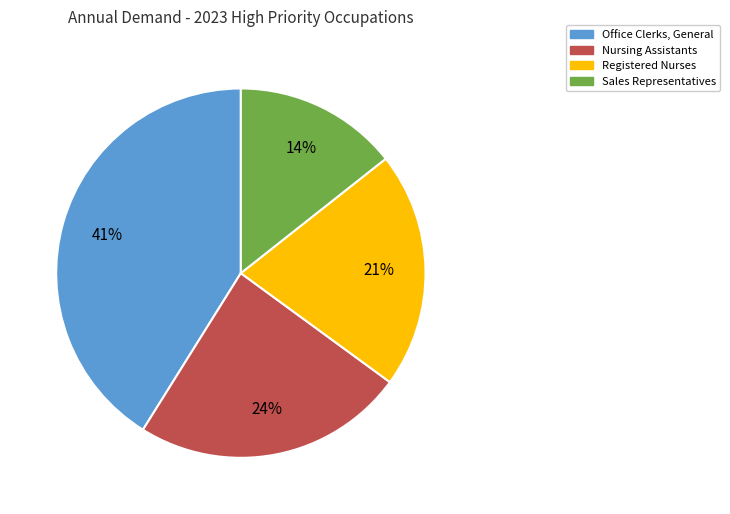

Does Registered Nurses account for over 50% of the chart?

No